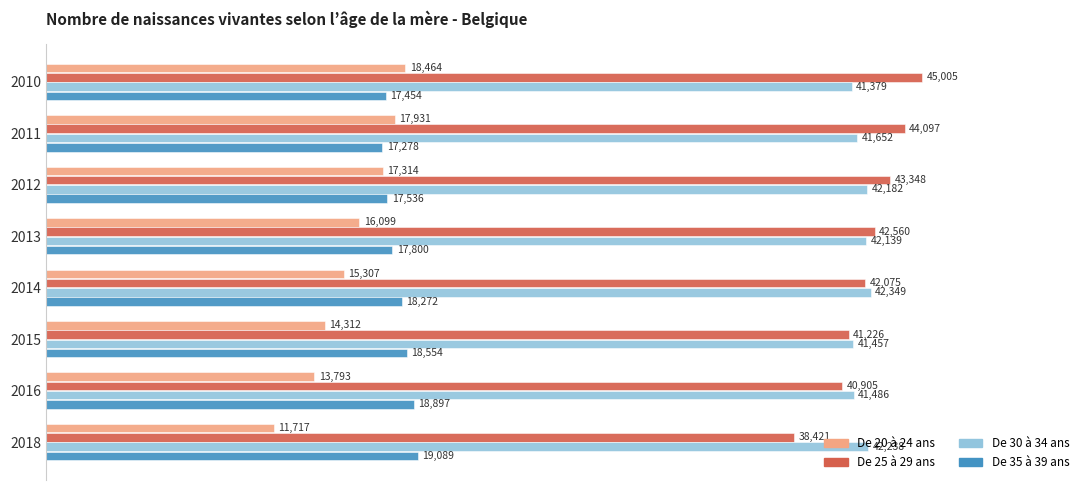

Rank the series by their maximum value, from lowest to highest.

De 20 à 24 ans, De 35 à 39 ans, De 30 à 34 ans, De 25 à 29 ans